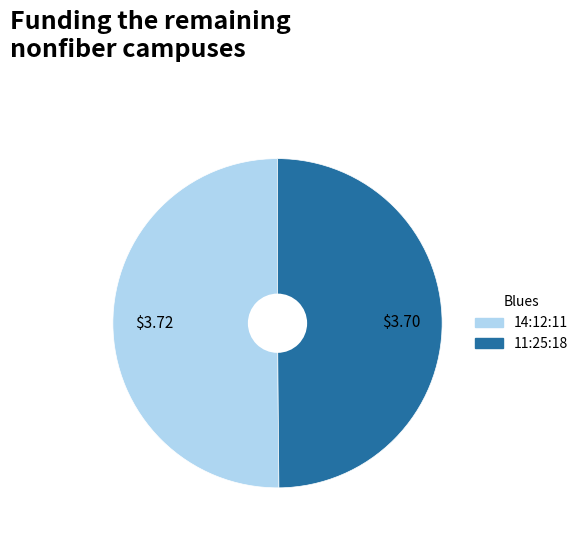

True or false: 11:25:18 accounts for 50% of the total.

True